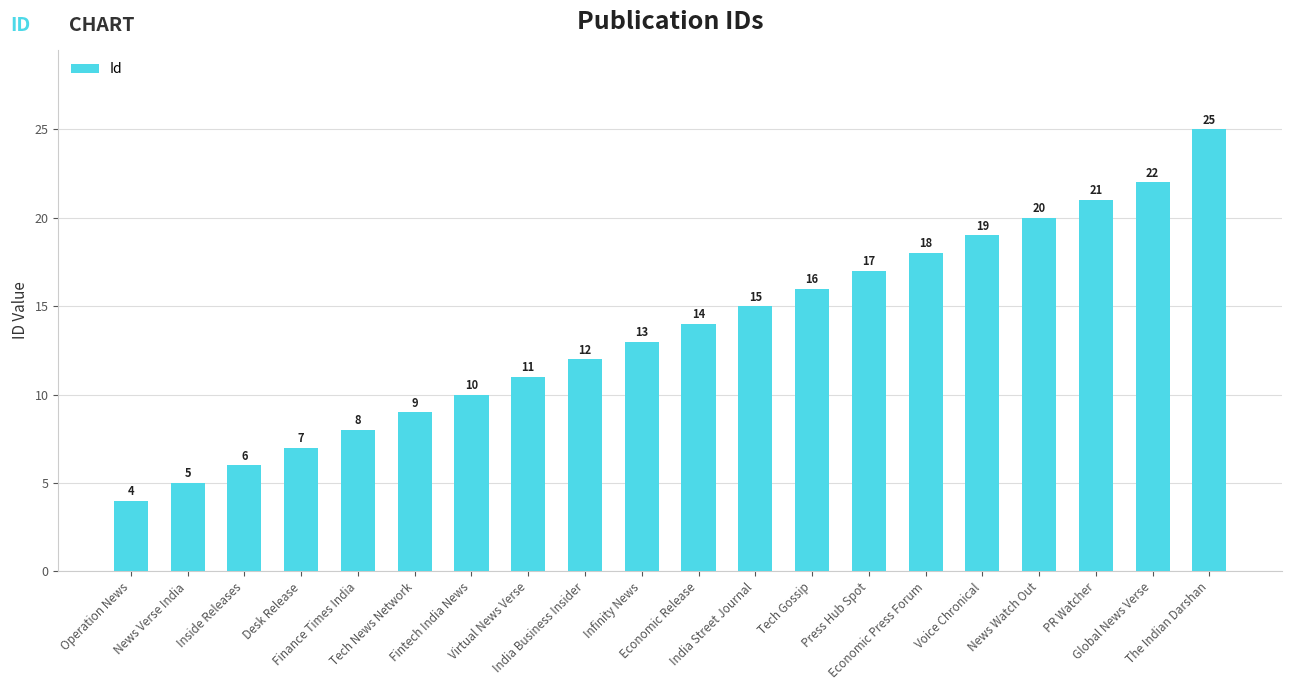

Approximately how many times larger is the value at Economic Release compared to News Verse India?

2.8